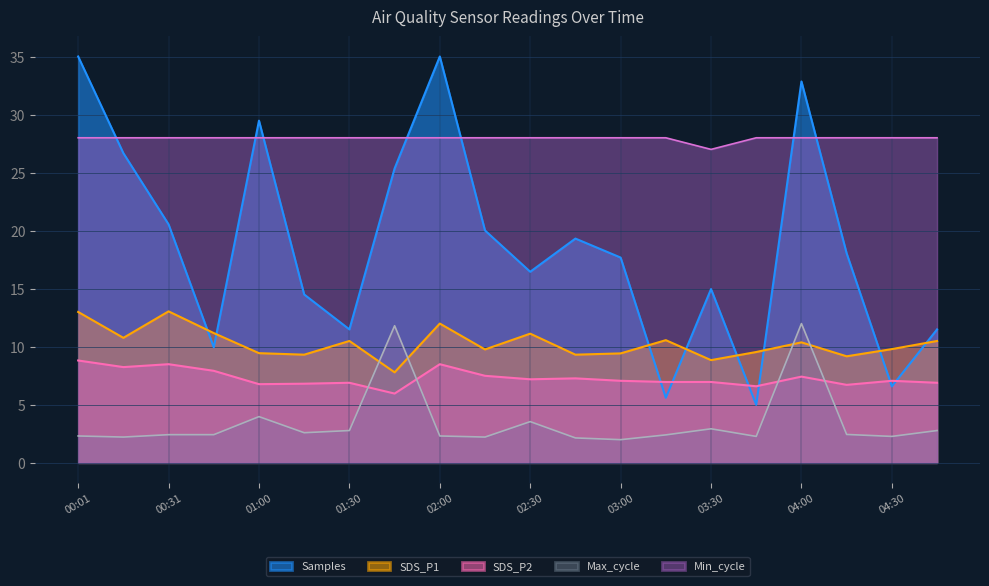

Reading left to right, extract all data points from this chart.

Samples: 35.0	26.7	20.5	10.0	29.5	14.5	11.5	25.4	35.0	20.0	16.5	19.3	17.7	5.6	15.0	5.0	32.8	18.0	6.6	11.5
SDS_P1: 13.0	10.8	13.1	11.2	9.4	9.3	10.5	7.8	12.0	9.8	11.1	9.3	9.4	10.6	8.8	9.6	10.4	9.2	9.8	10.5
SDS_P2: 8.8	8.2	8.5	7.9	6.8	6.8	6.9	6.0	8.5	7.5	7.2	7.3	7.1	7.0	7.0	6.6	7.4	6.7	7.1	6.9
Max_cycle: 2.3	2.2	2.4	2.4	4.0	2.6	2.8	11.8	2.3	2.2	3.6	2.1	2.0	2.4	2.9	2.3	12.0	2.4	2.3	2.8
Min_cycle: 28.0	28.0	28.0	28.0	28.0	28.0	28.0	28.0	28.0	28.0	28.0	28.0	28.0	28.0	27.0	28.0	28.0	28.0	28.0	28.0